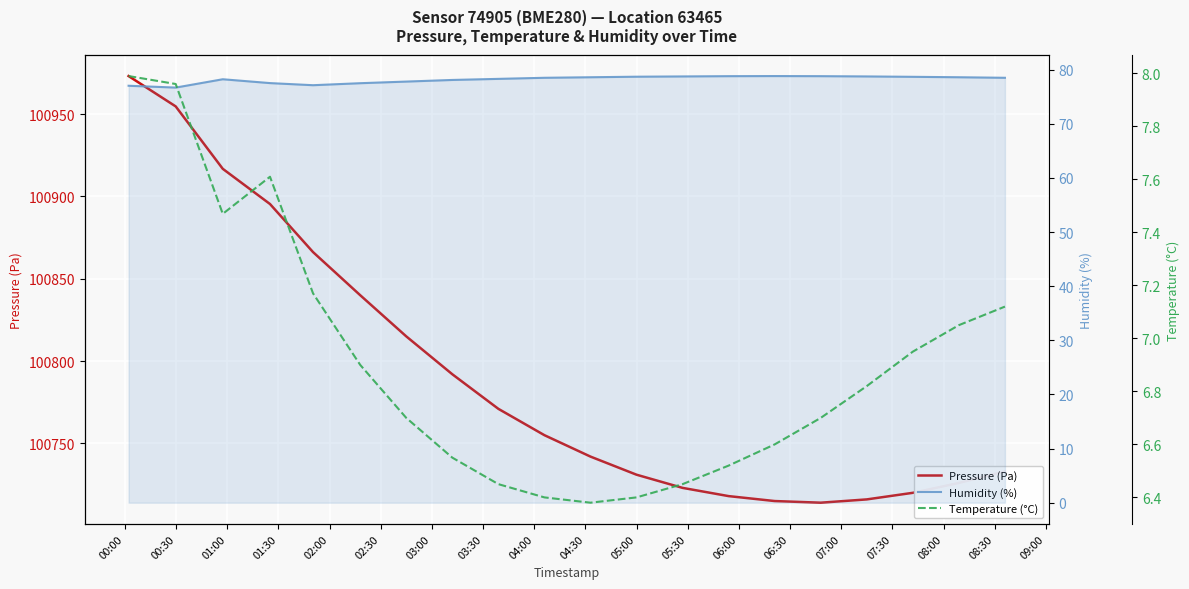

At which category does the chart reach its peak across all series?

00:00